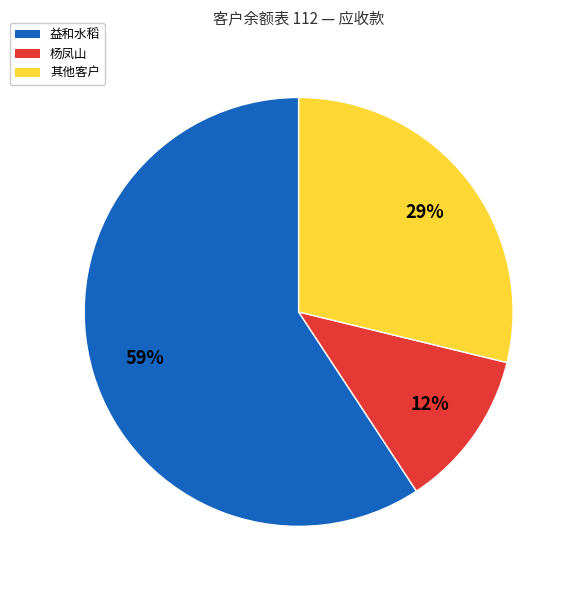

Count the number of slices in the pie.

3